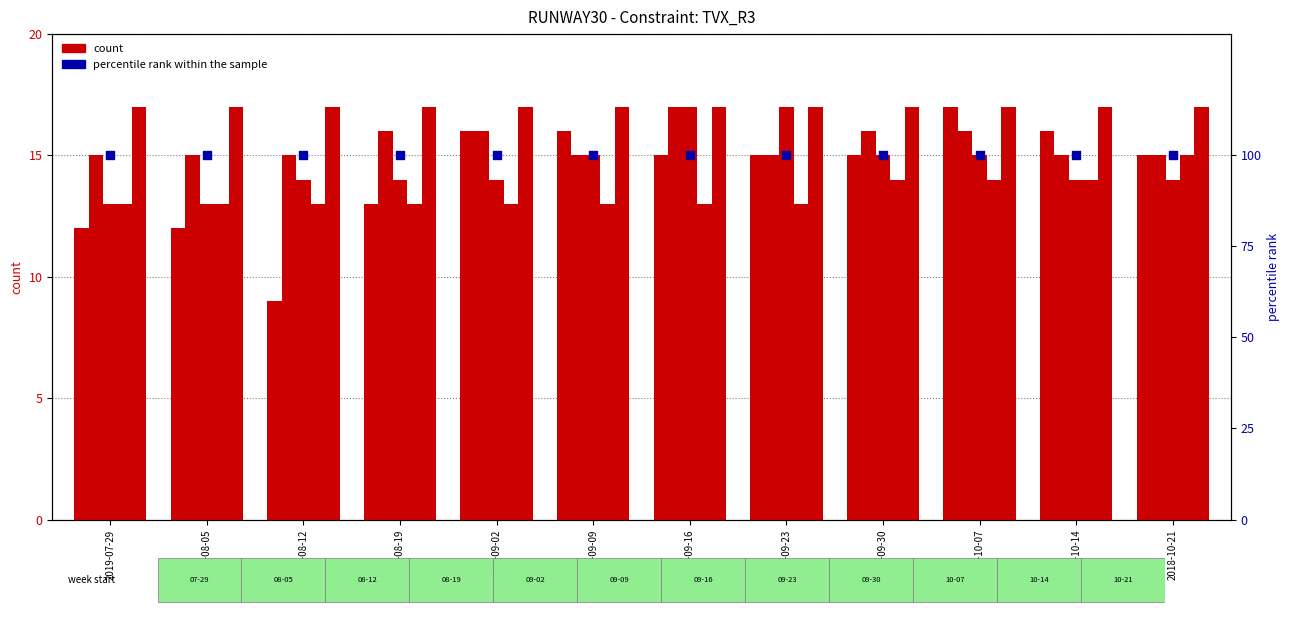

Which series contains the highest Y value?

percentile rank within the sample